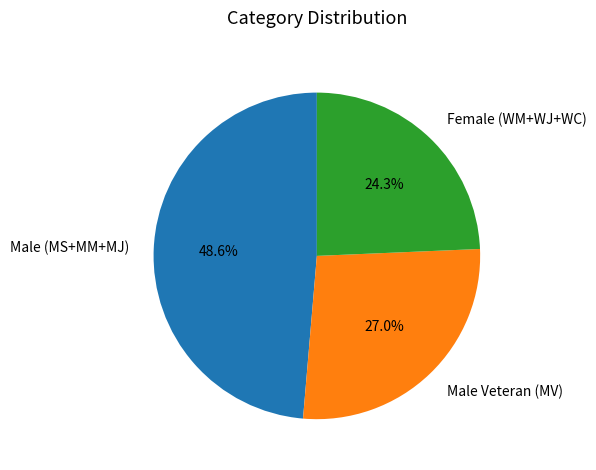

Which category has the smallest portion of the pie?

Female (WM+WJ+WC)